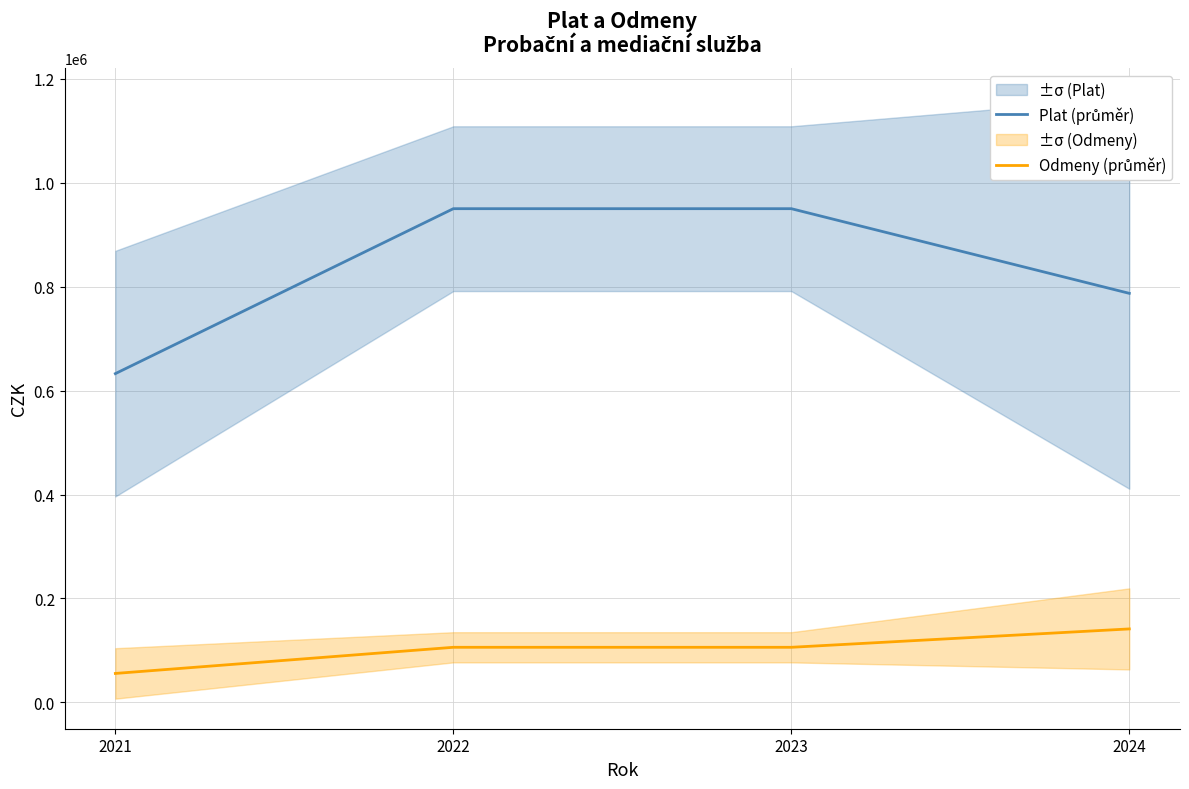

What is the greatest value displayed?

950338.8